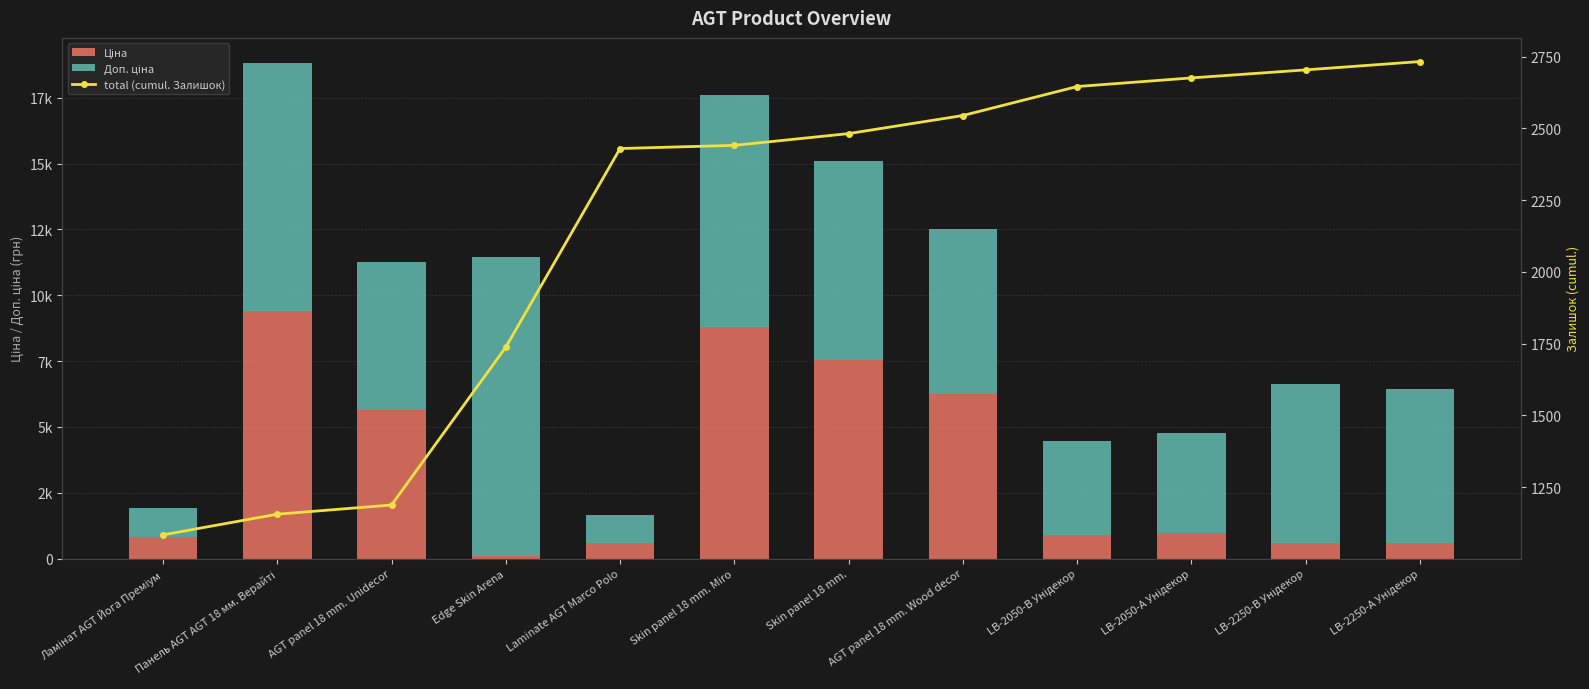

Rank the series at Edge Skin Arena from lowest to highest value.

Ціна, total (cumul. Залишок), Доп. ціна